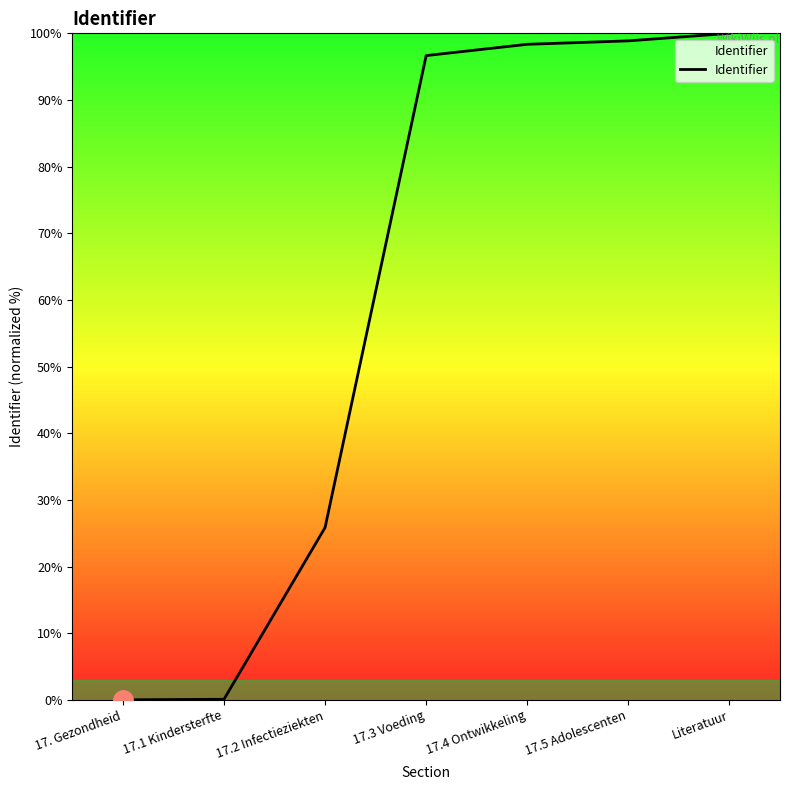

How many series are shown in this chart?

1